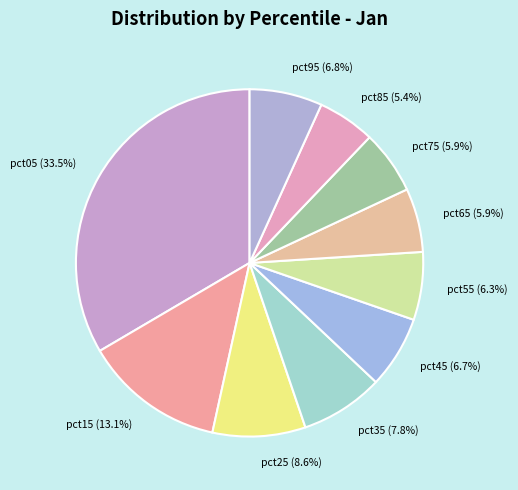

To the nearest percent, what portion does pct75 represent?

6%